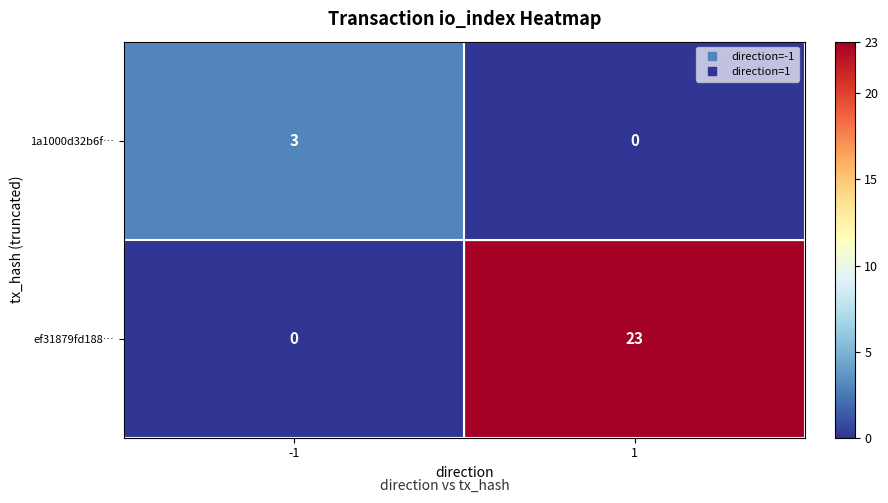

Between -1 and 1, which series saw the biggest shift?

ef31879fd188…